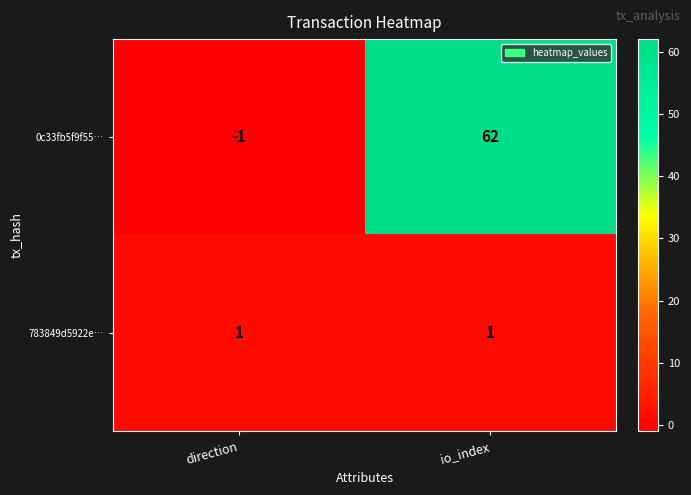

Which series changed the most between direction and io_index?

0c33fb5f9f55…